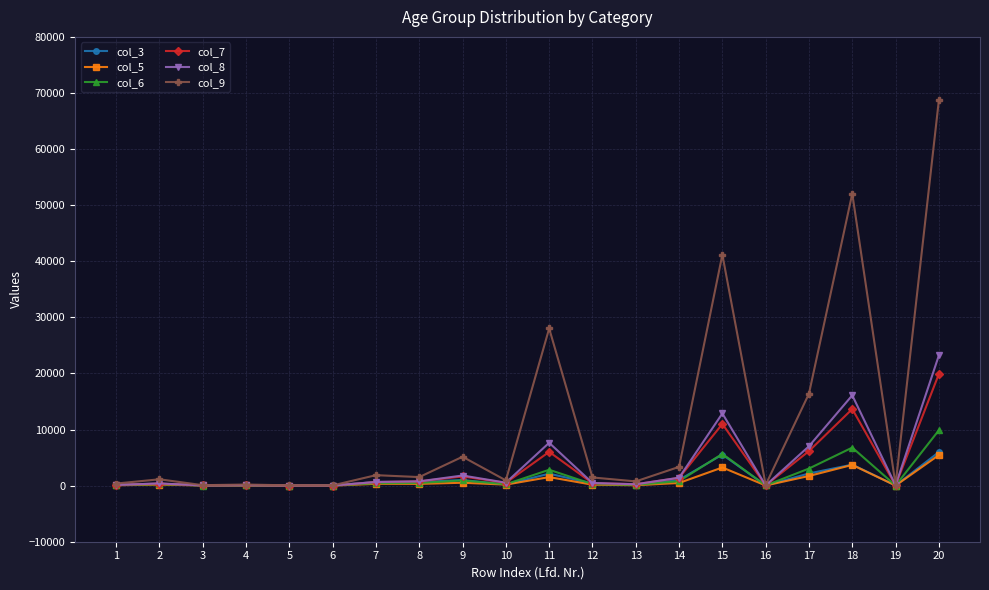

At how many categories does at least one series exceed 32422?

3